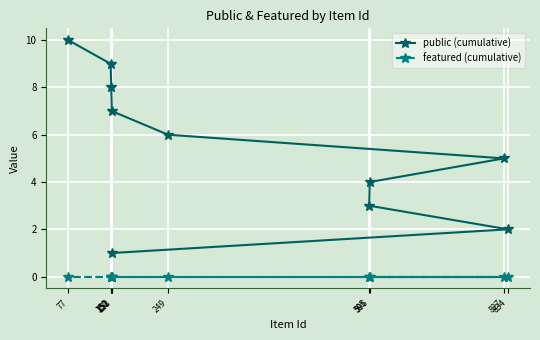

True or false: featured (cumulative) and public (cumulative) cross at least once.

False